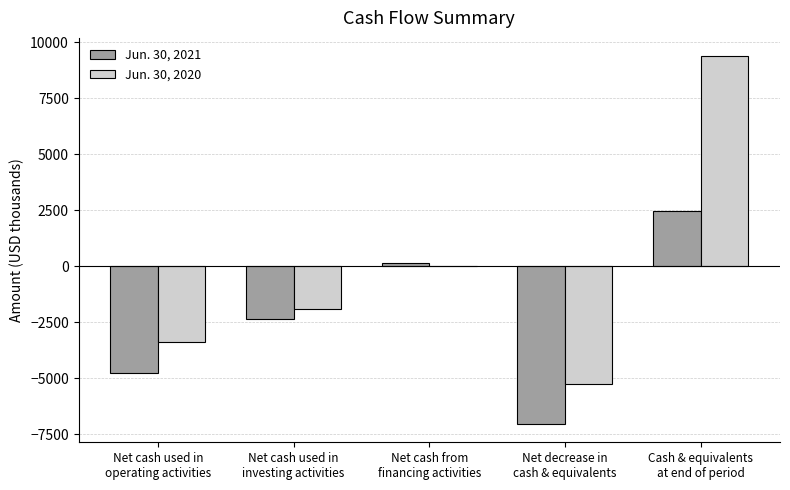

What is the maximum value shown in the chart?

9382